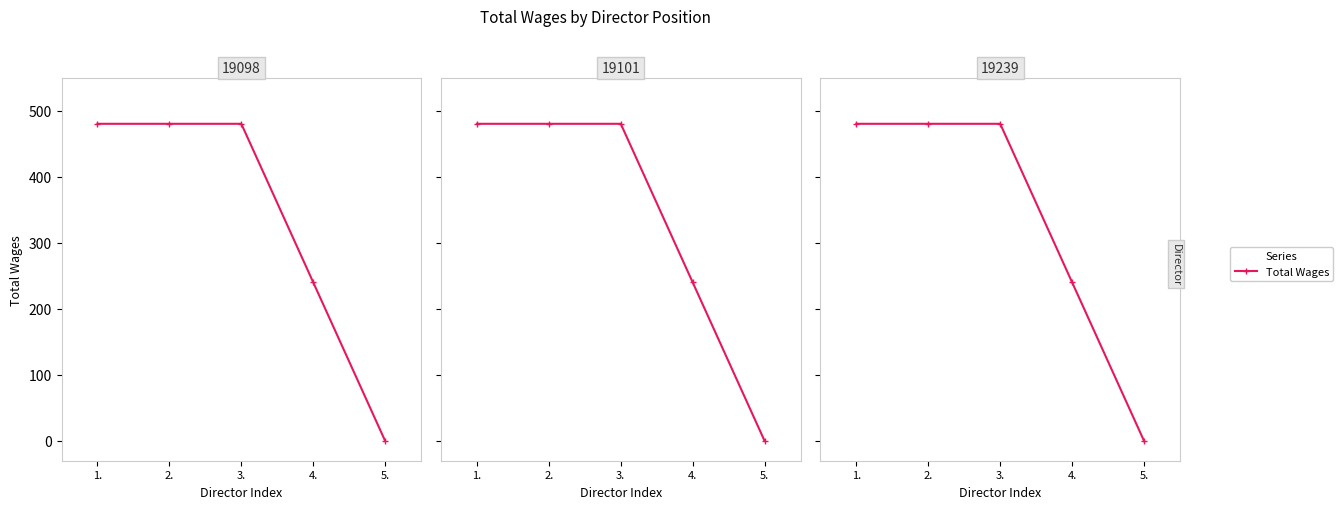

The chart shows a value of 0 at 5.. True or false?

True